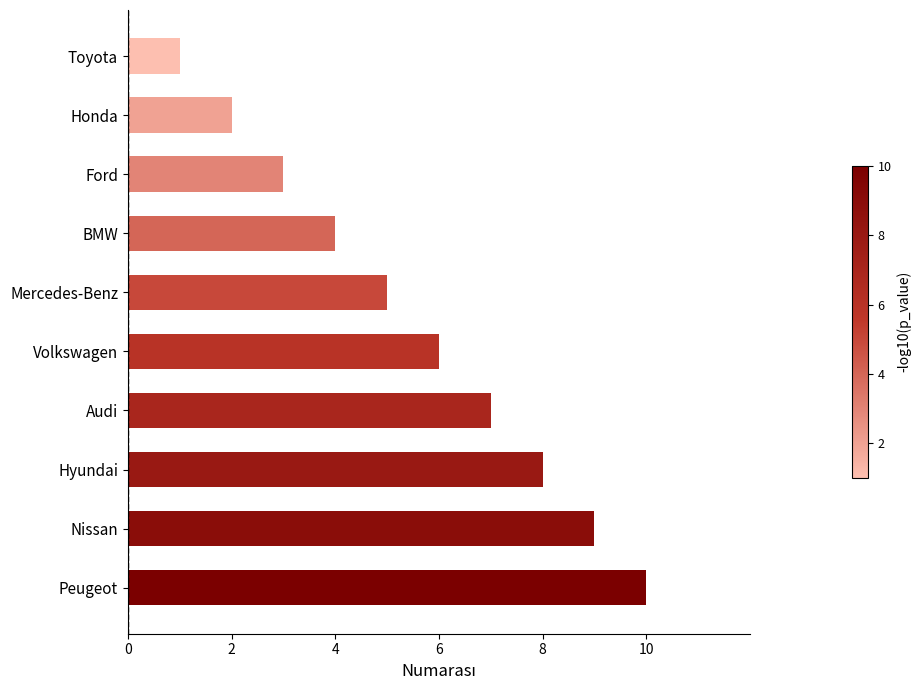

Are the bars grouped side by side (vs. stacked)?

No